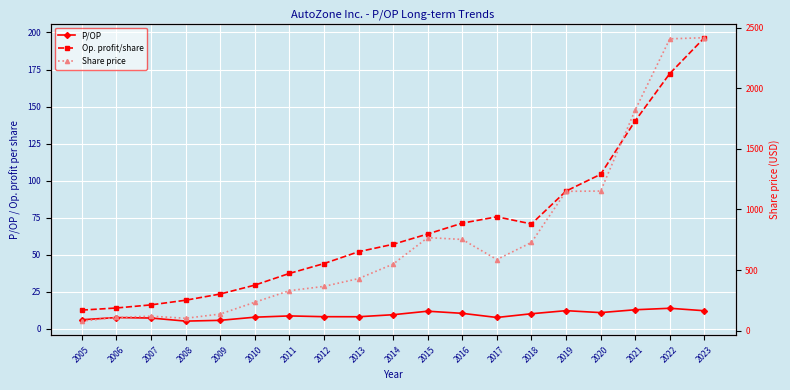

What is the total value across all series at 2015?

844.1